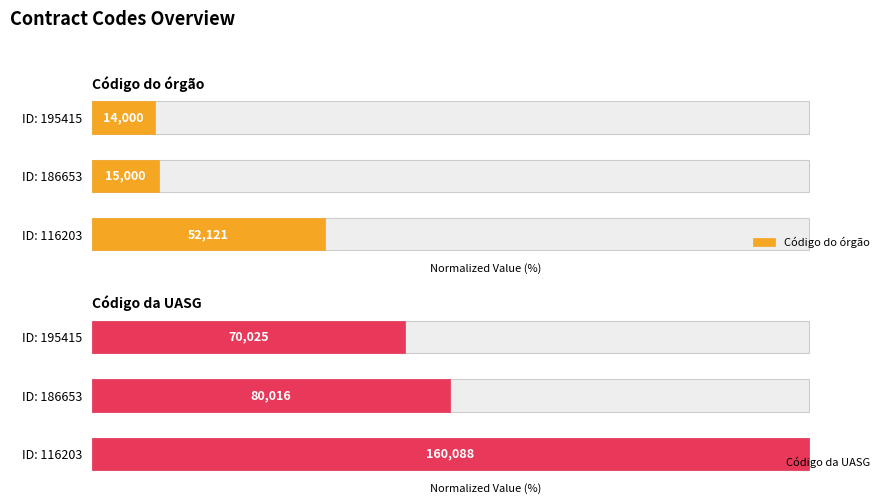

What are all the series names shown in the legend?

Código do órgão, Código da UASG